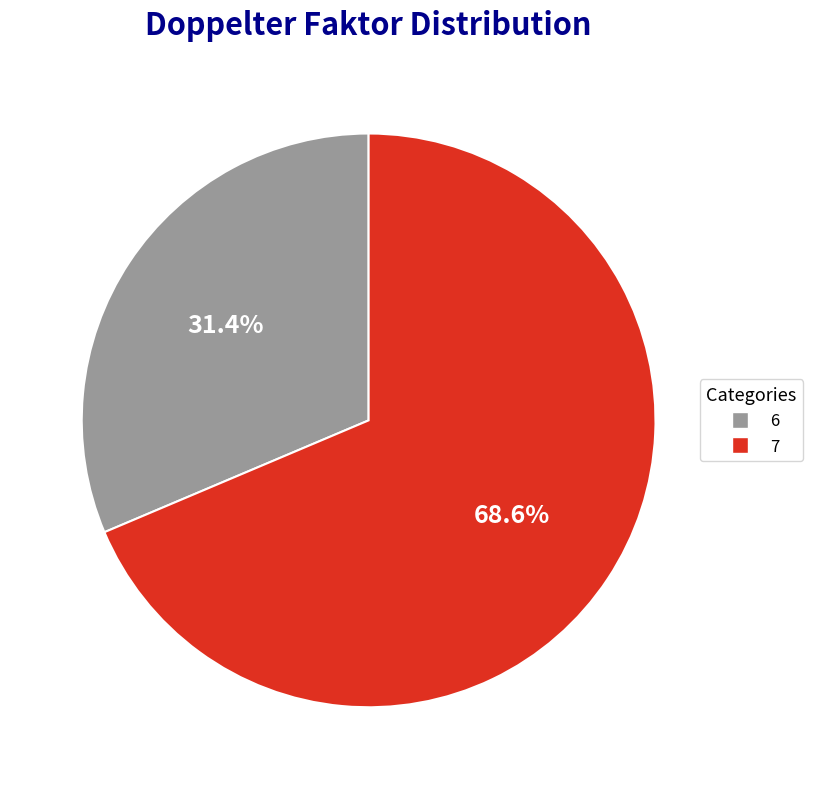

To the nearest percent, what percentage of the pie is 7?

69%